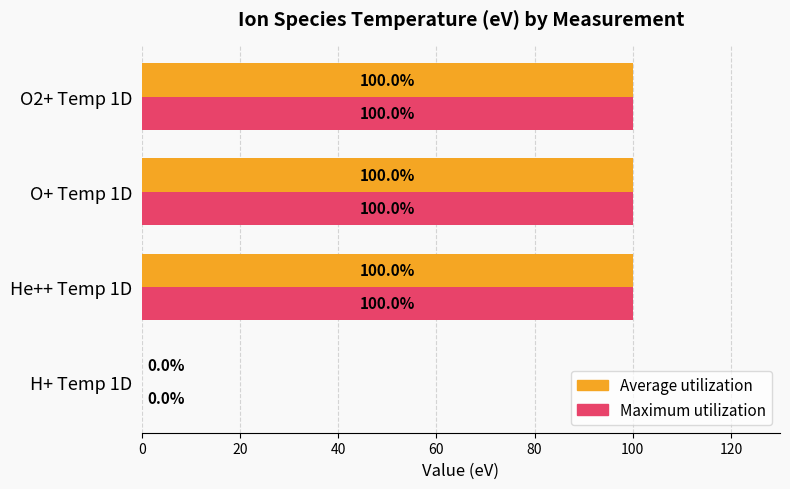

What is the maximum value for Maximum utilization?

100